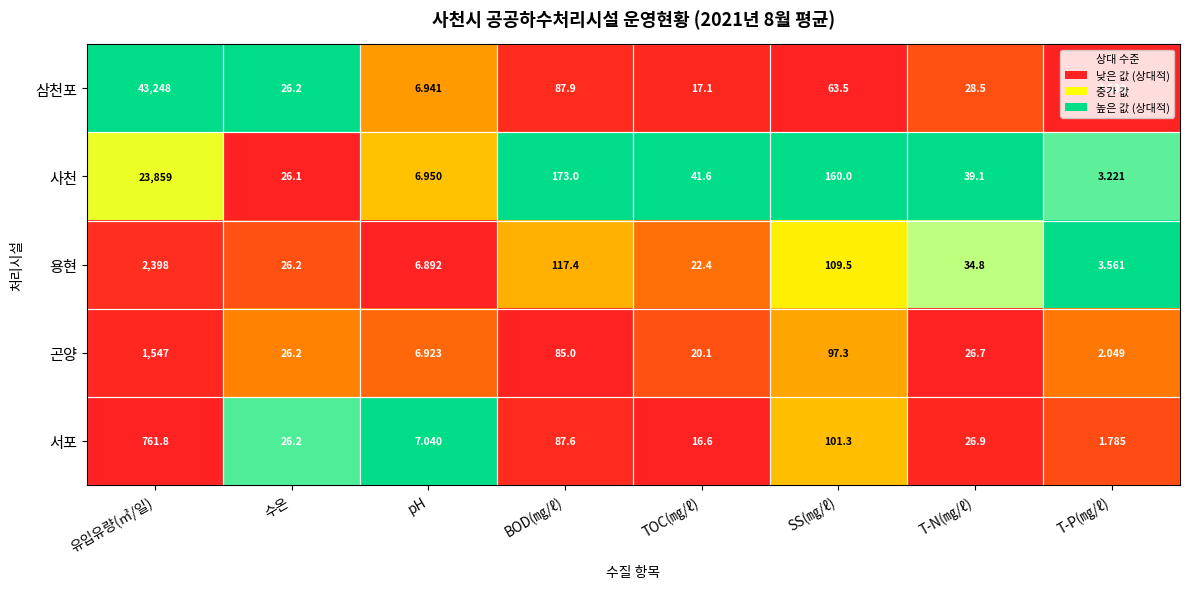

How many categories are shown in the chart?

8